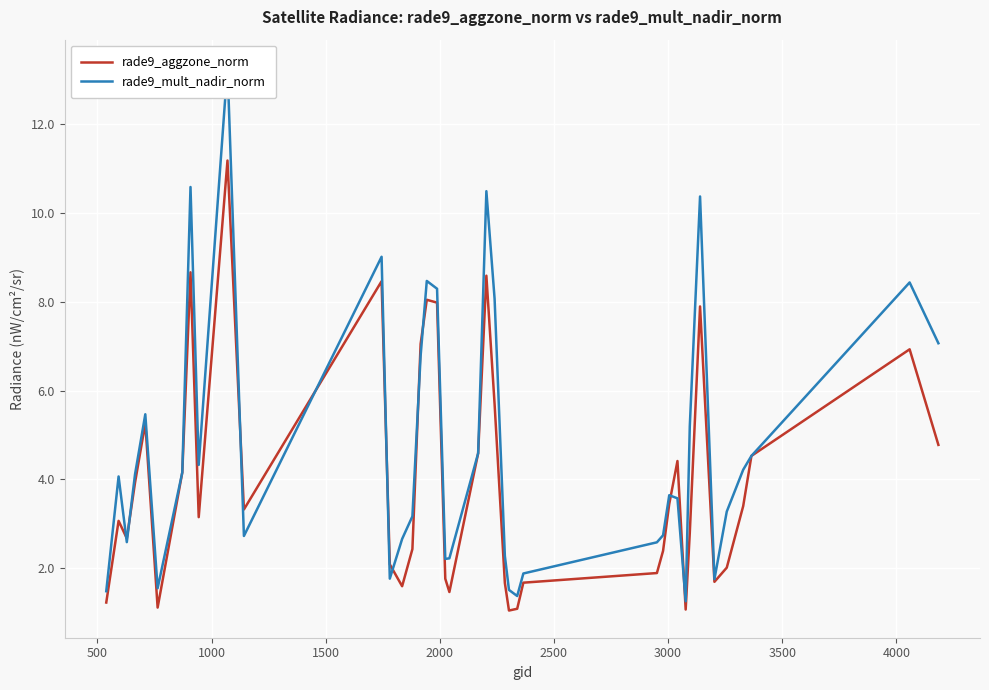

What is the minimum value for rade9_aggzone_norm?

1.0